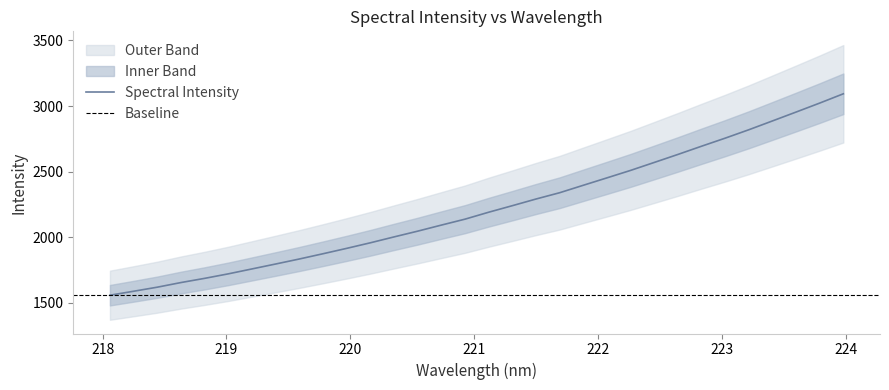

Count the number of data series in this chart.

1